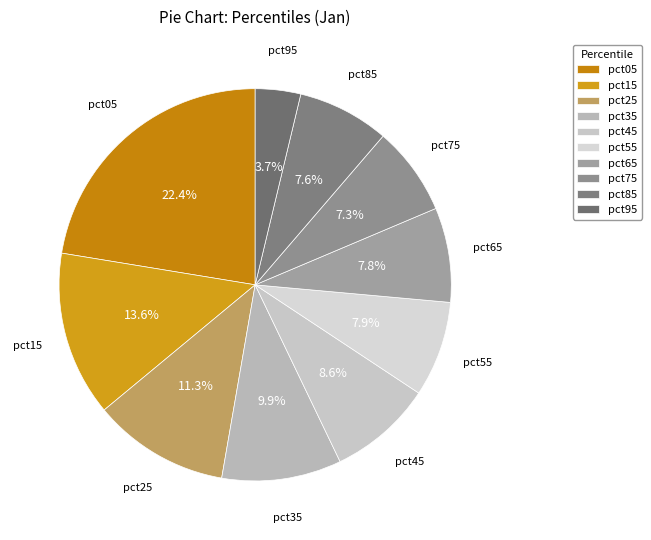

Which has a higher value, pct95 or pct75?

pct75